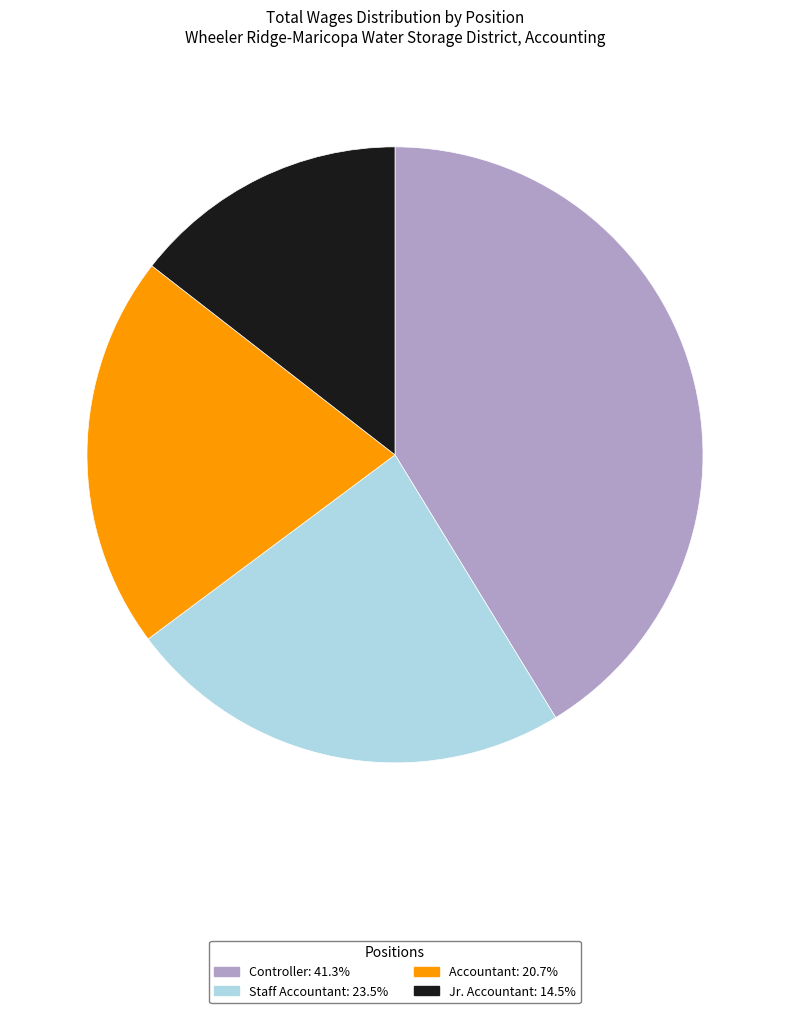

Which has a higher value, Controller or Staff Accountant?

Controller